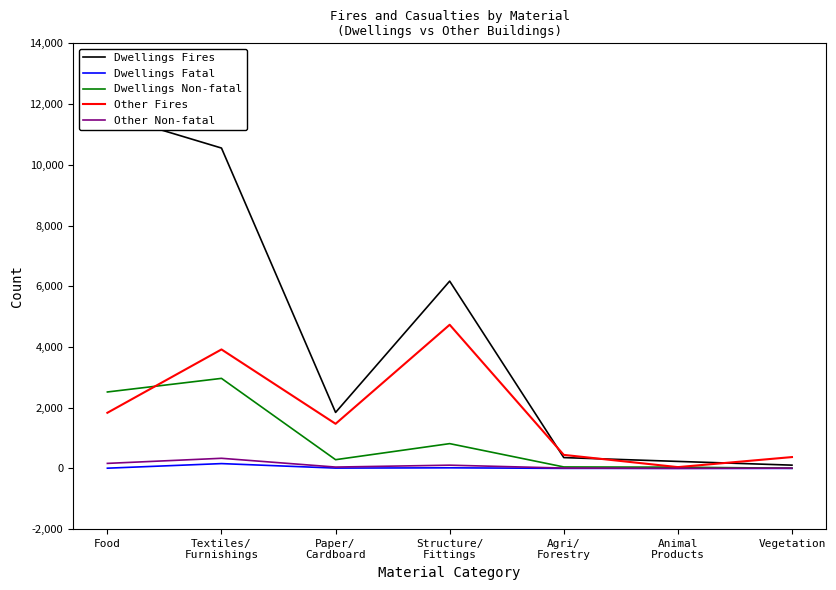

The Other Non-fatal series shows 1 at Animal
Products. True or false?

True